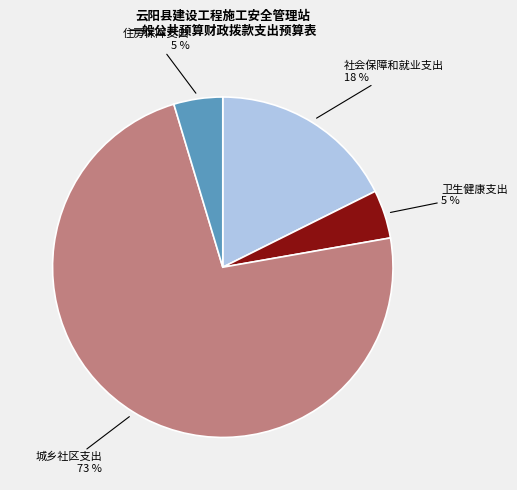

To the nearest percent, what percentage of the pie is 卫生健康支出?

5%